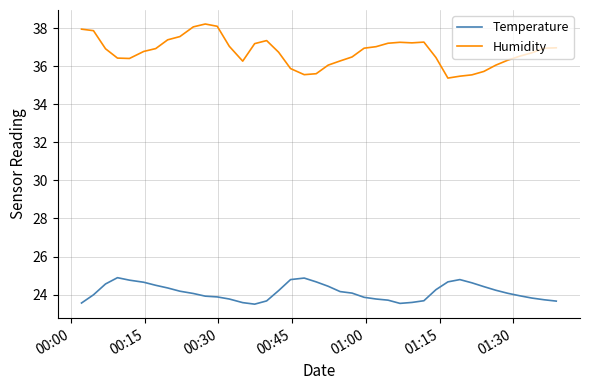

List the series in order of their overall mean, highest first.

Humidity, Temperature